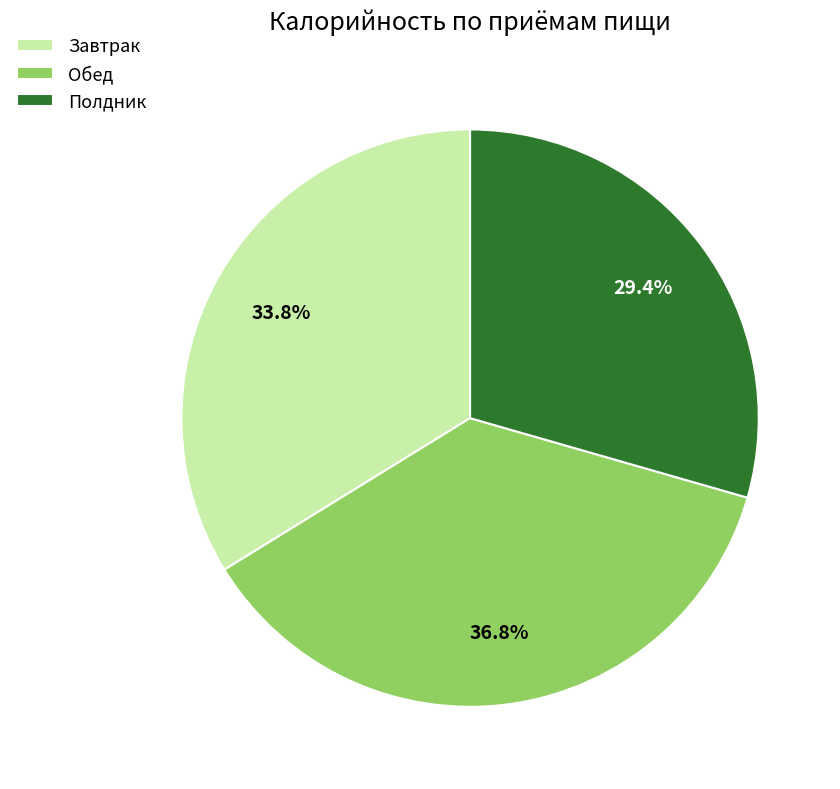

The Завтрак slice represents 34% of the pie. True or false?

True